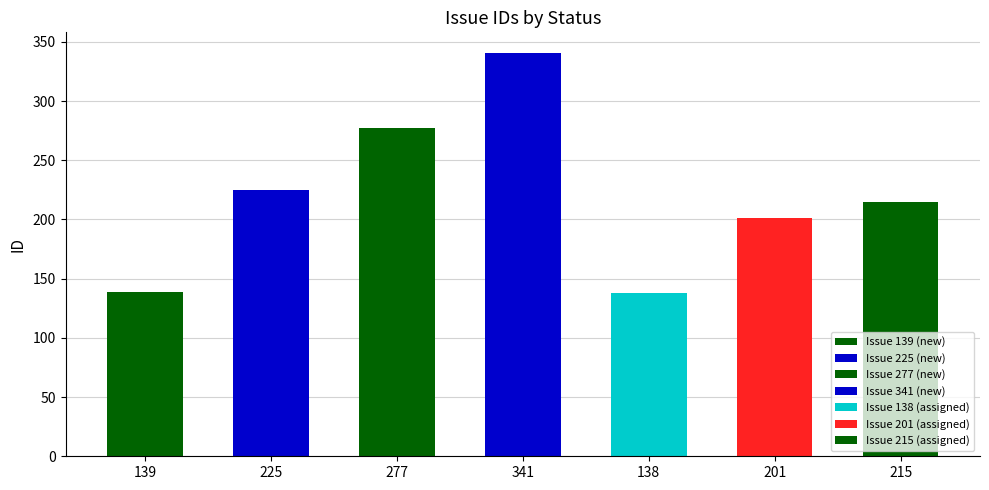

Reading left to right, extract all data points from this chart.

139=139	225=225	277=277	341=341	138=138	201=201	215=215